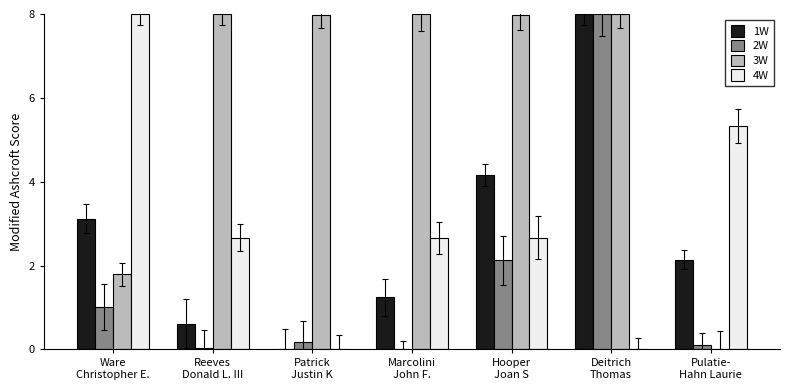

What is the spread (max minus min) of values at Marcolini
John F.?

8.0